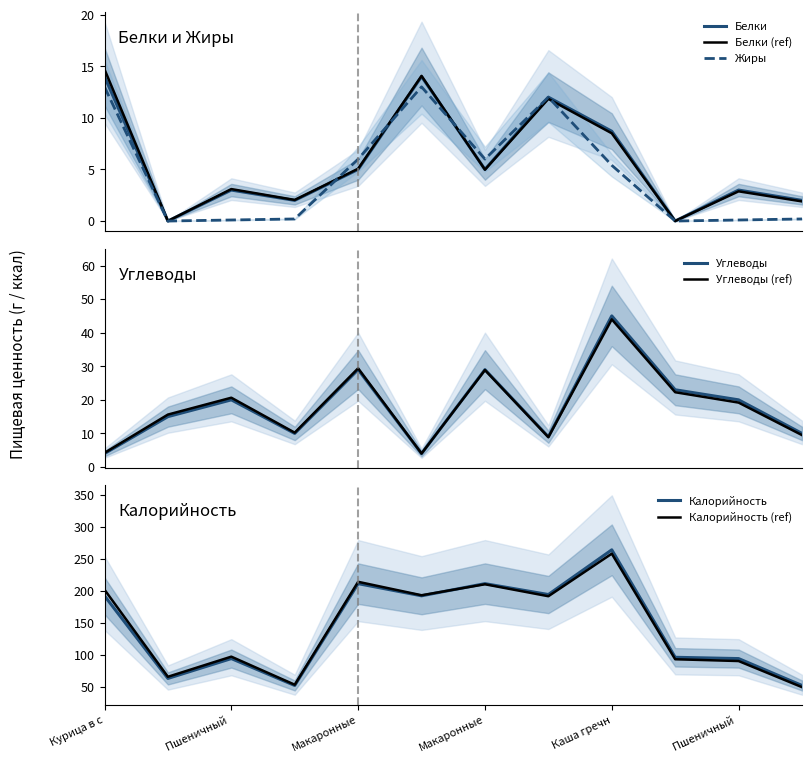

Rank the series at Компот из вишни from highest to lowest value.

Белки, Жиры